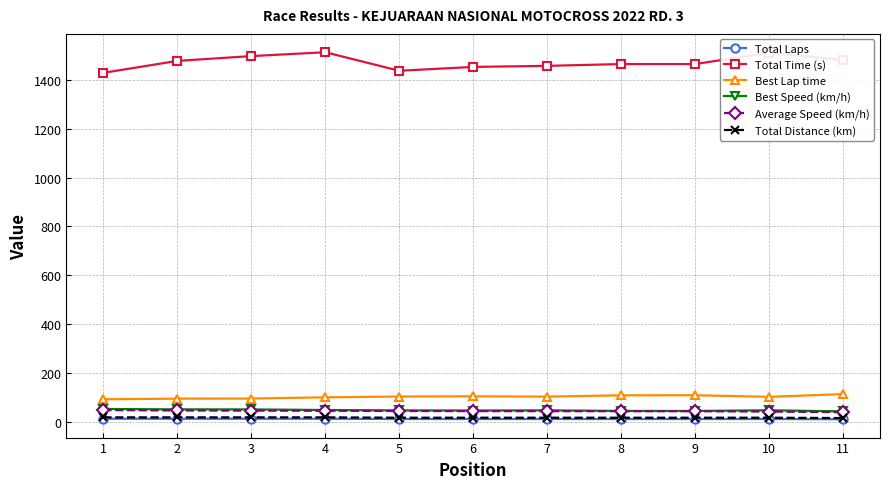

True or false: Best Lap time has more than 0 interior local peaks.

True